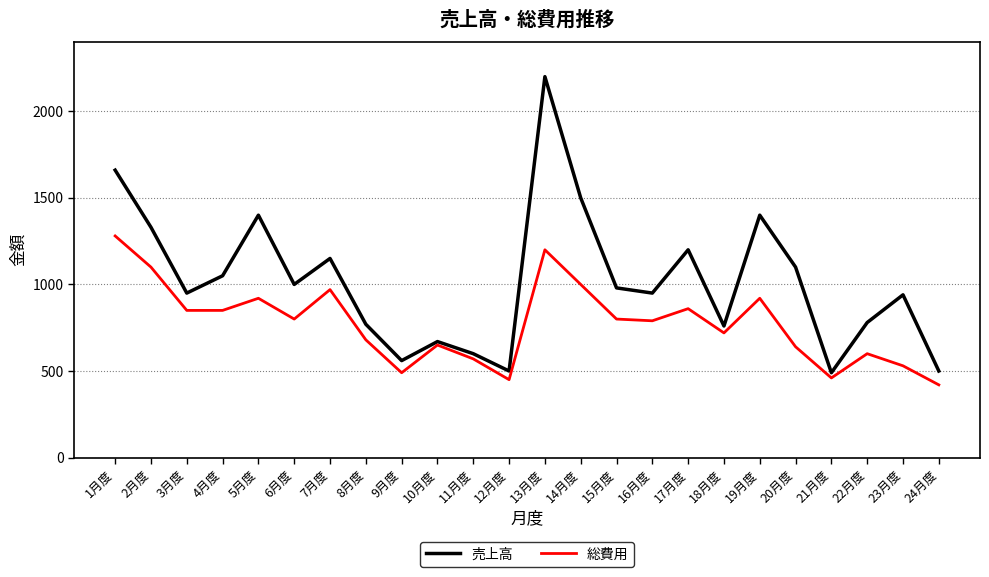

Is the value of 売上高 at 23月度 greater than the value of 総費用 at 2月度?

No